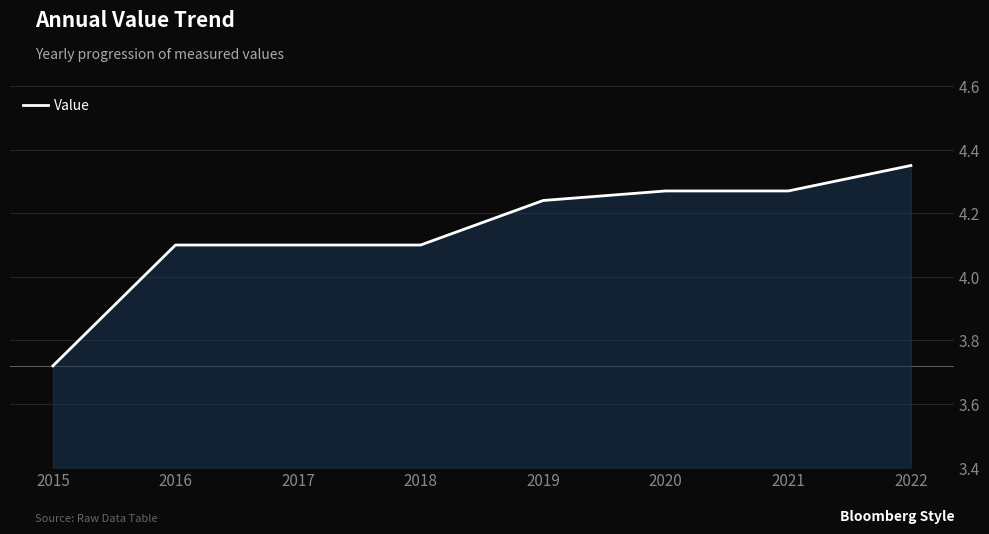

At which label does the data first exceed 4?

2016